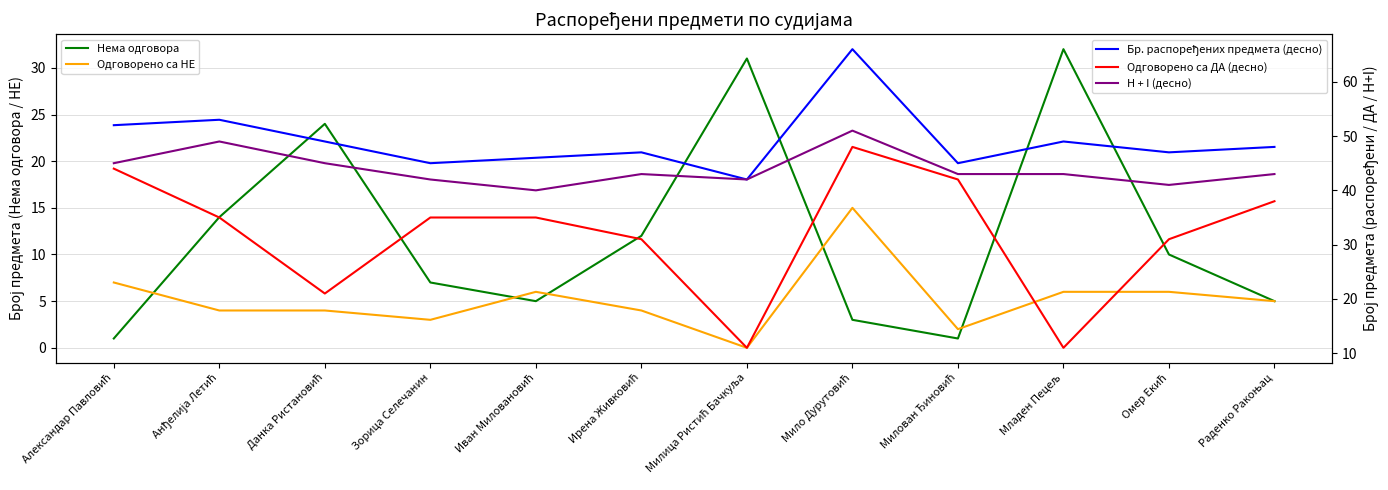

What is the sum of all H + I (десно) values?

527